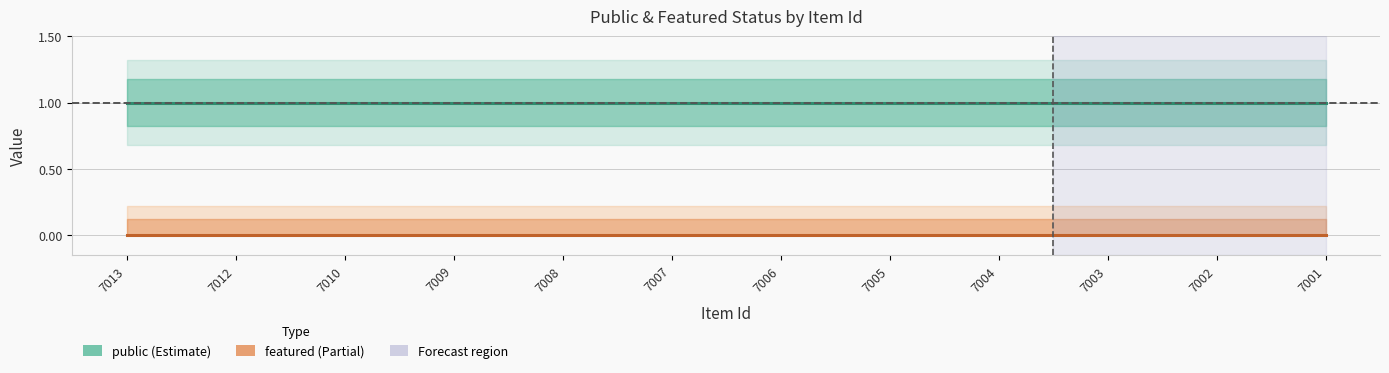

Which category has the highest value in the public series?

7013